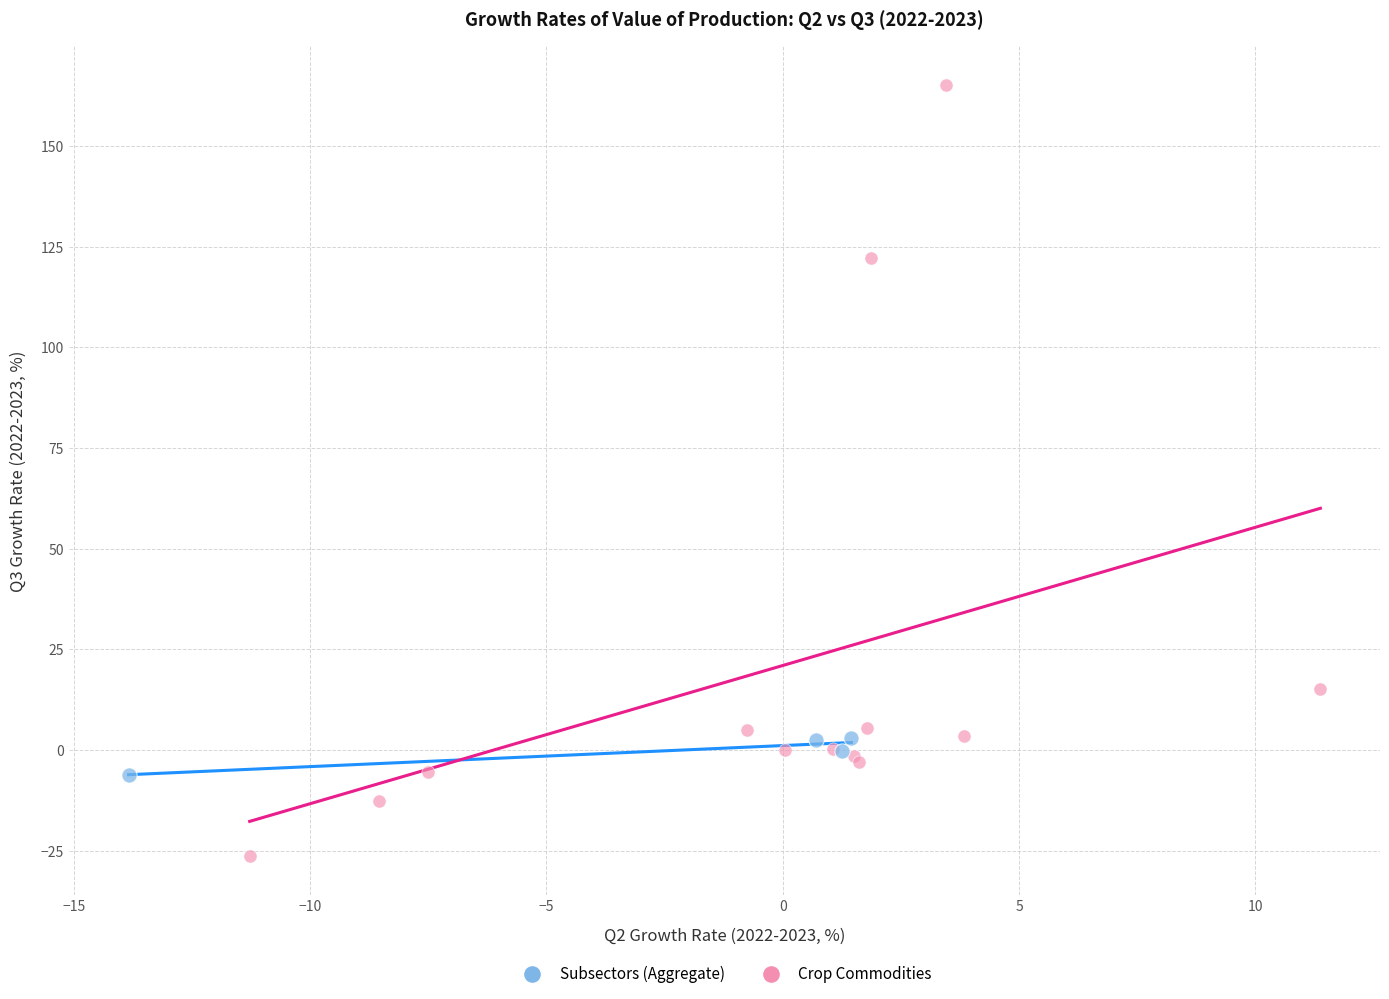

Which series reaches the minimum Y coordinate?

Crop Commodities